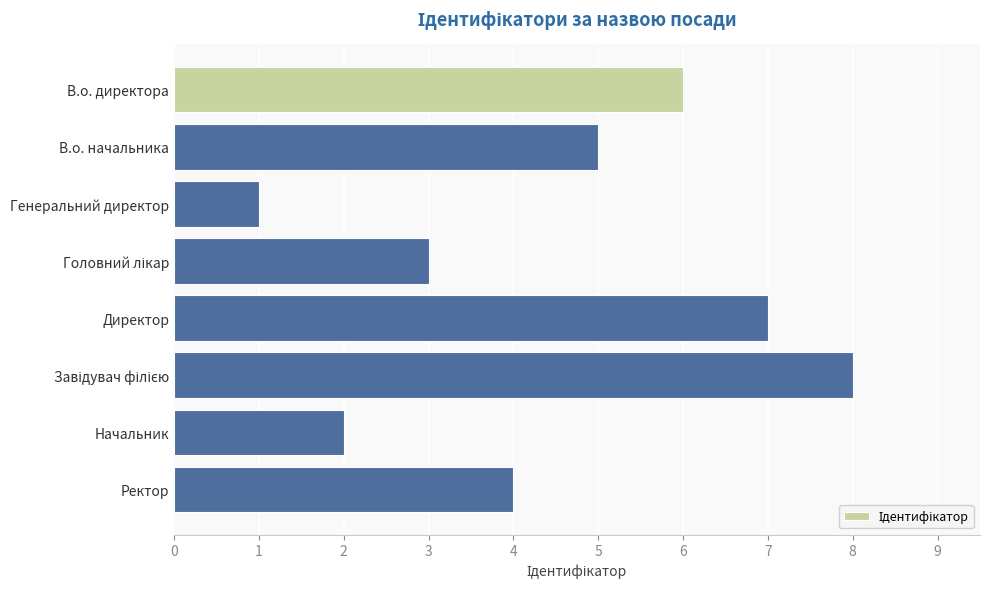

Reading bottom to top, extract all data points from this chart.

4	2	8	7	3	1	5	6